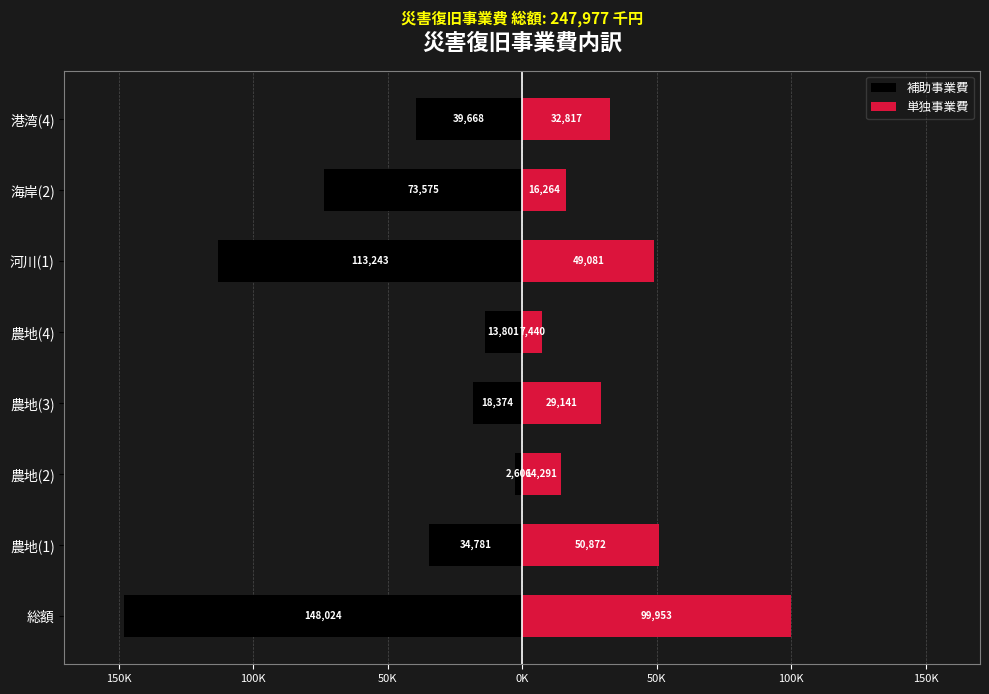

Is it true that 単独事業費 equals 17514 at 河川(1)?

False